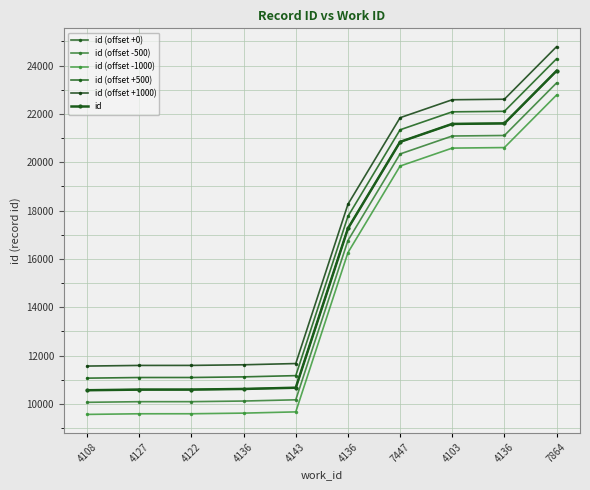

Which series has the largest range (max minus min)?

id (offset +0)